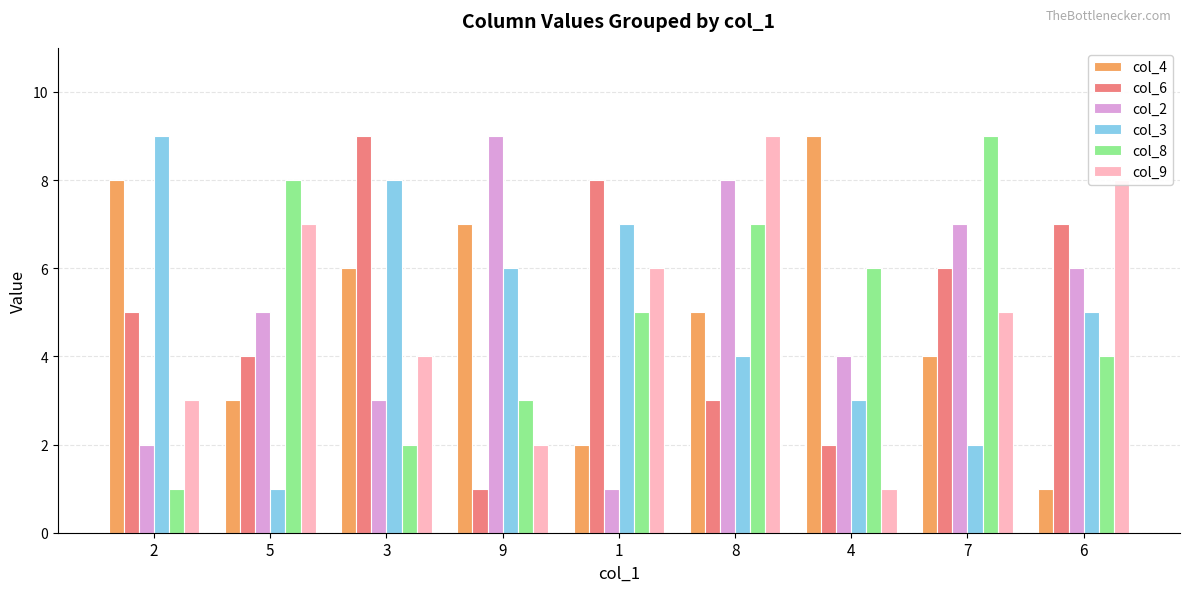

At which category is the sum across all series the highest?

8